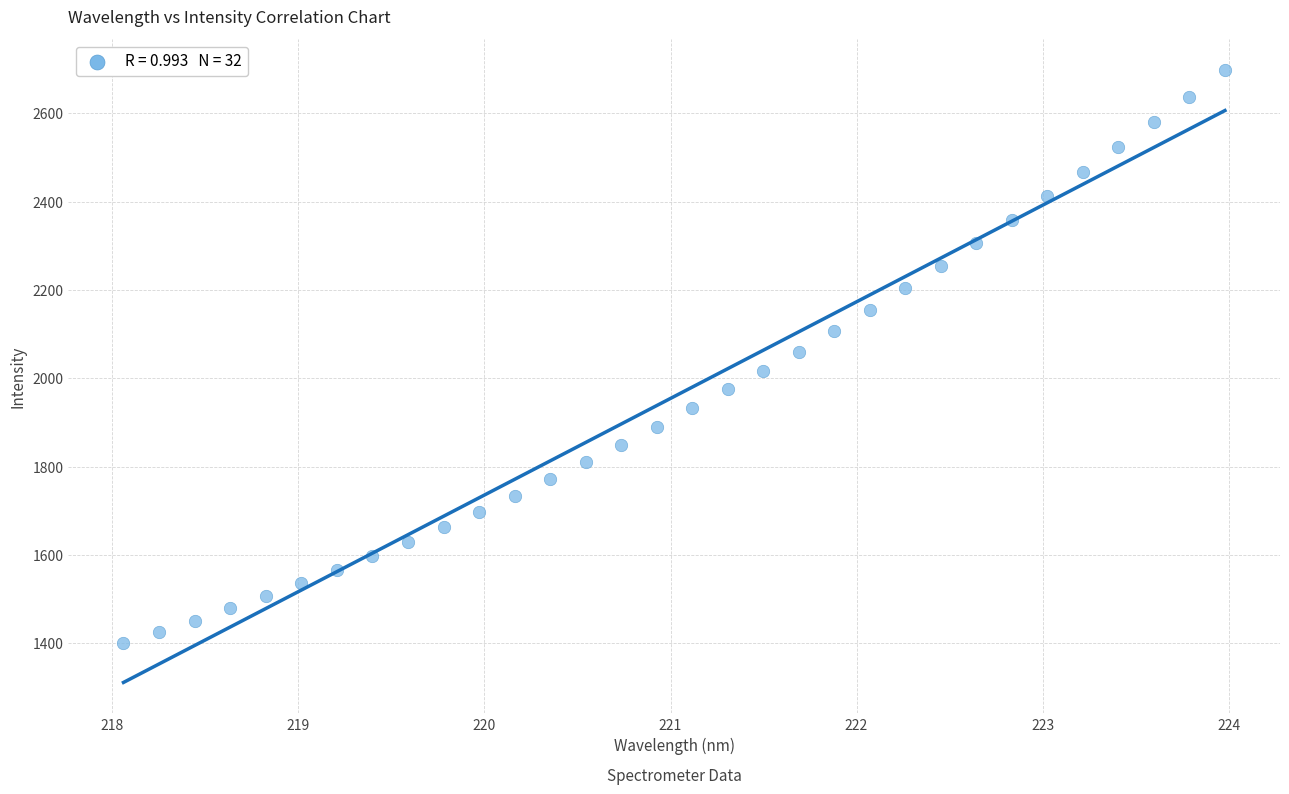

What is the range of Y values (max minus min)?

1298.9